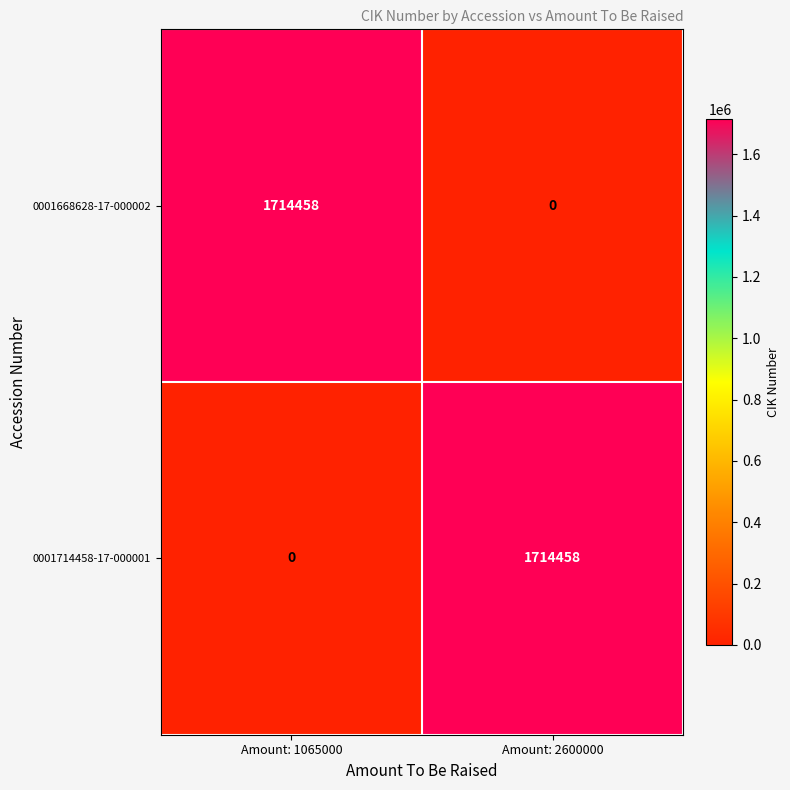

At Amount: 1065000, list the series in order from largest to smallest.

0001668628-17-000002, 0001714458-17-000001